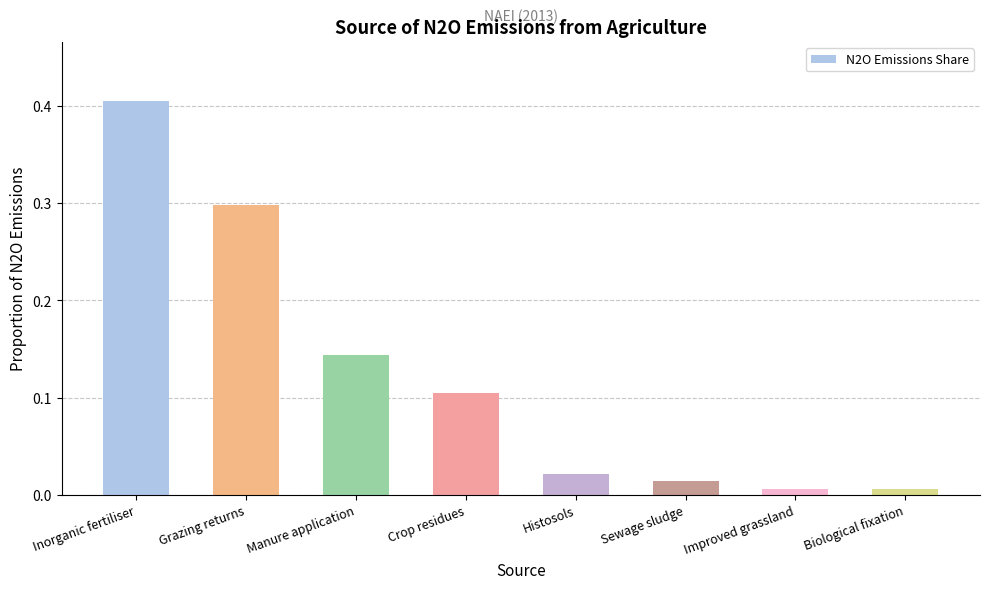

What is the sum of all values?

1.0